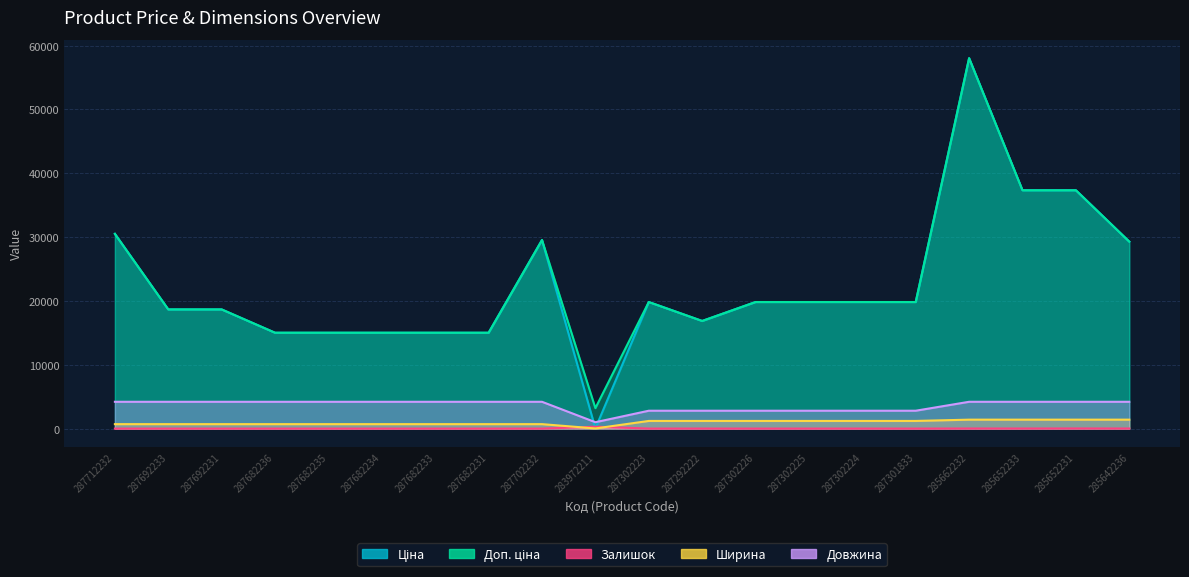

True or false: Ширина and Доп. ціна cross at least once.

False